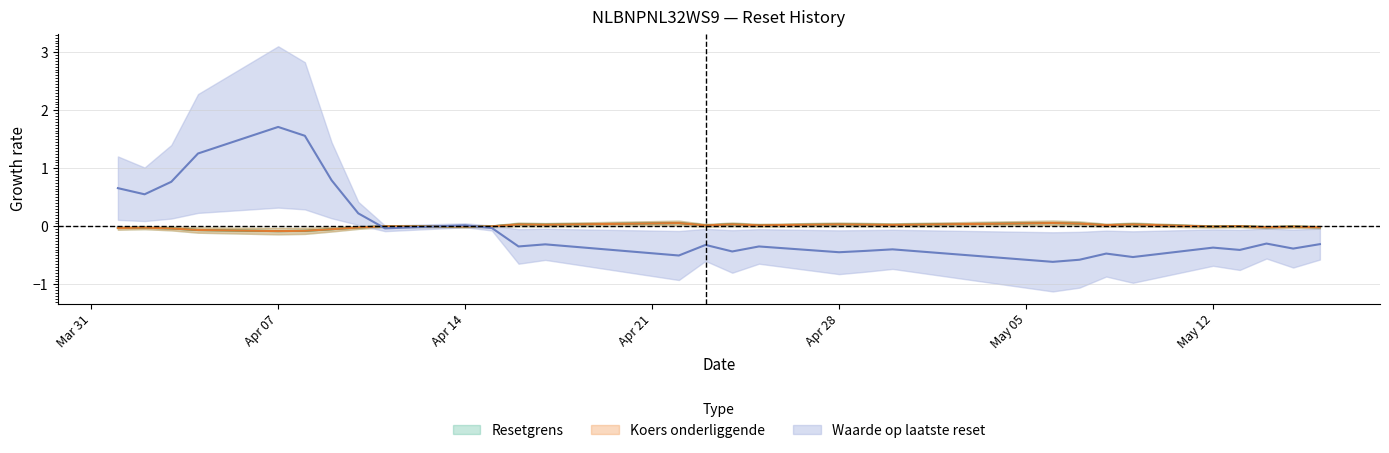

List the labels in order of Resetgrens value, smallest first.

2025-04-07, 2025-04-08, 2025-04-04, 2025-04-09, 2025-04-03, 2025-04-01, 2025-04-02, 2025-04-10, 2025-05-16, 2025-05-14, 2025-04-14, 2025-05-15, 2025-05-12, 2025-04-15, 2025-04-11, 2025-05-13, 2025-04-23, 2025-04-25, 2025-05-08, 2025-04-30, 2025-04-17, 2025-04-29, 2025-05-09, 2025-04-16, 2025-04-28, 2025-04-24, 2025-05-07, 2025-04-22, 2025-05-06